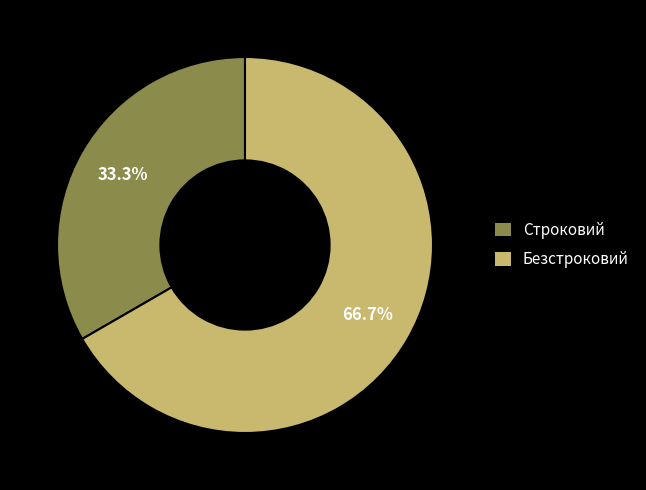

To the nearest percent, what is the difference between the Строковий and Безстроковий slice percentages?

33%